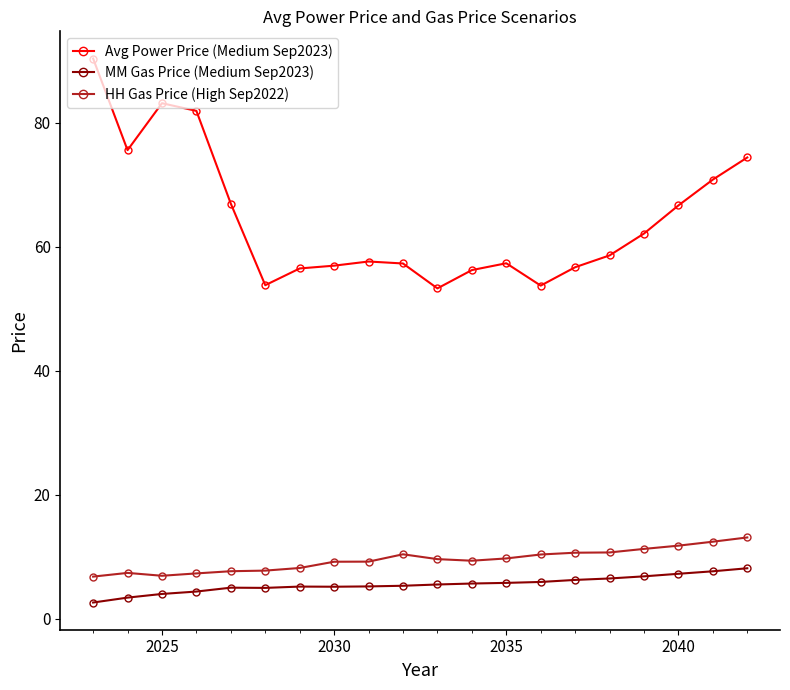

Count the number of data series in this chart.

3